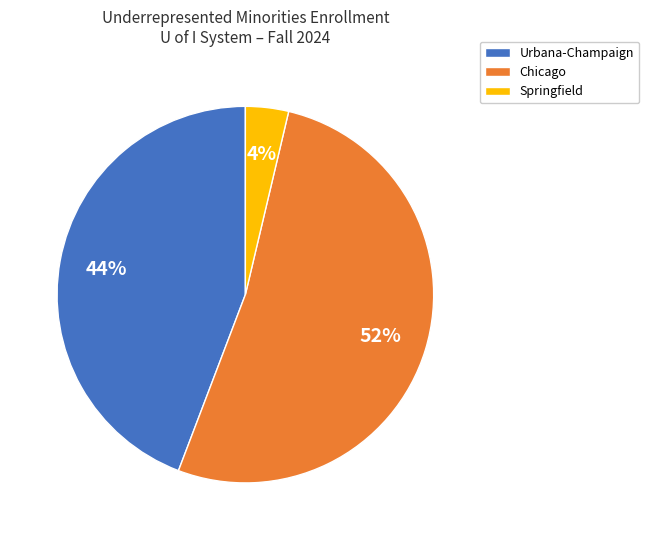

Which has a higher value, Urbana-Champaign or Chicago?

Chicago